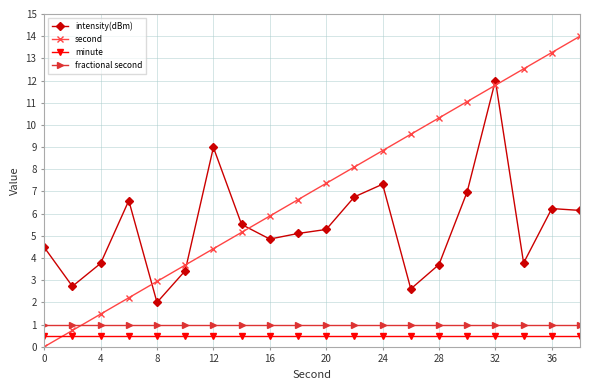

What are all the series names shown in the legend?

intensity(dBm), second, minute, fractional second